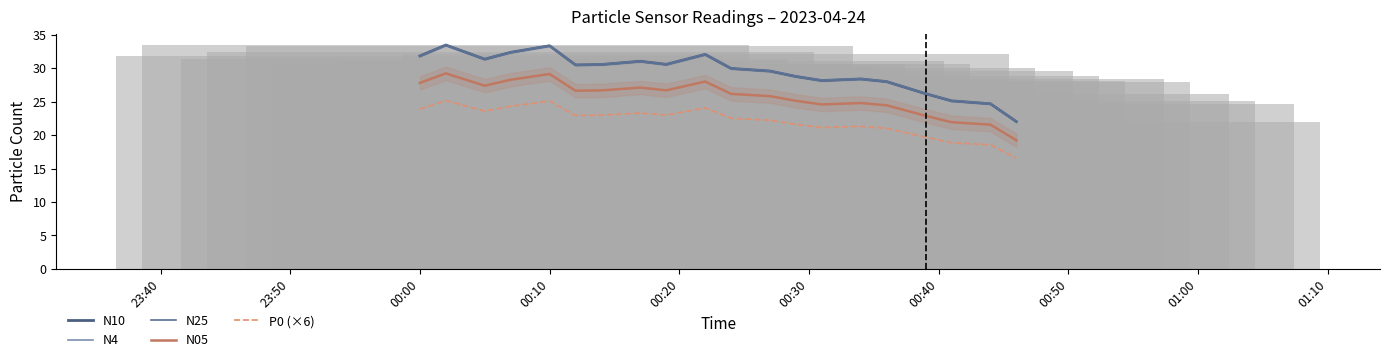

Reading left to right, transcribe all the data shown in this chart.

N10: 31.8	33.5	31.3	32.4	33.3	30.5	30.5	31.0	30.6	32.0	29.9	29.6	28.8	28.1	28.4	28.0	26.2	25.1	24.7	22.0
N4: 31.8	33.4	31.3	32.4	33.3	30.5	30.5	31.0	30.6	32.0	29.9	29.6	28.8	28.1	28.4	28.0	26.2	25.1	24.7	22.0
N25: 31.8	33.4	31.3	32.3	33.3	30.5	30.5	31.0	30.5	32.0	29.9	29.5	28.7	28.1	28.4	28.0	26.2	25.1	24.7	22.0
N05: 27.8	29.2	27.4	28.3	29.1	26.6	26.7	27.1	26.7	28.0	26.1	25.8	25.1	24.6	24.8	24.4	22.9	21.9	21.6	19.2
P0 (×6): 23.9	25.1	23.6	24.3	25.1	22.9	23.0	23.3	23.0	24.1	22.5	22.2	21.6	21.1	21.3	21.0	19.7	18.8	18.5	16.6